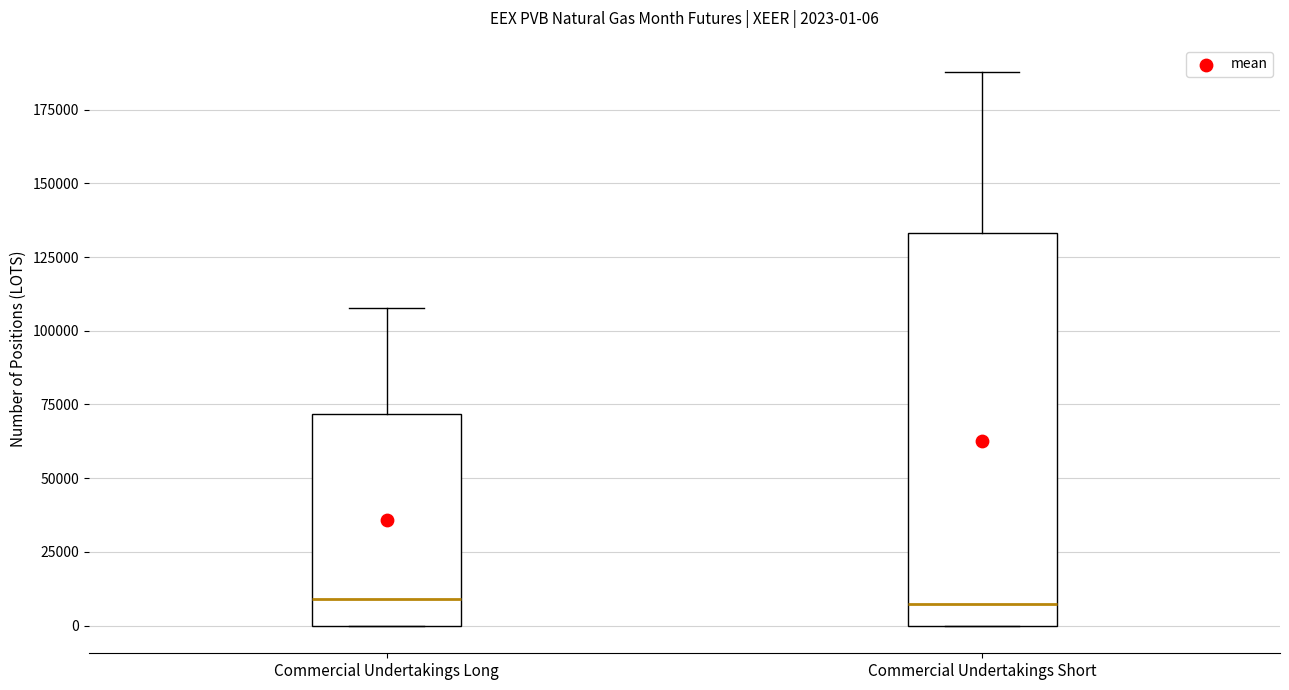

Comparing the boxes themselves (not the whiskers), which one is the tallest?

Commercial Undertakings Short